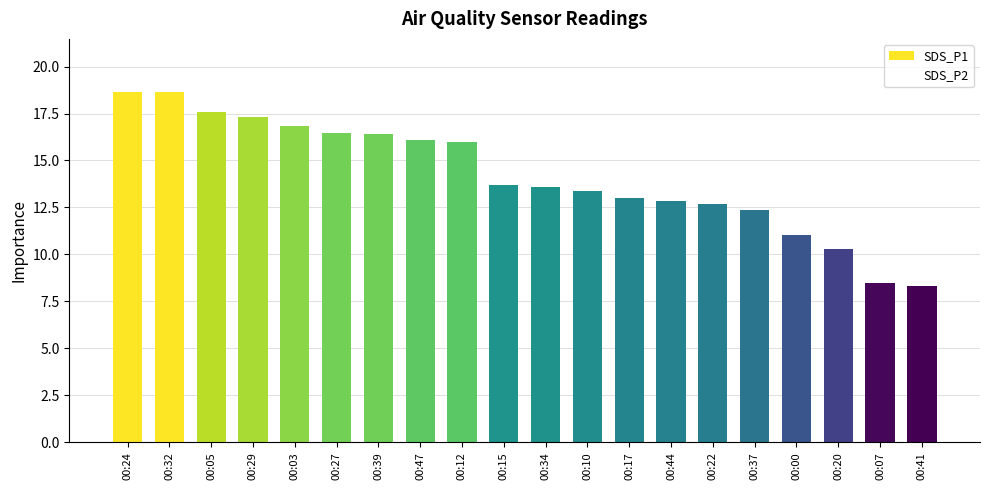

What is the minimum value shown in the chart?

8.3